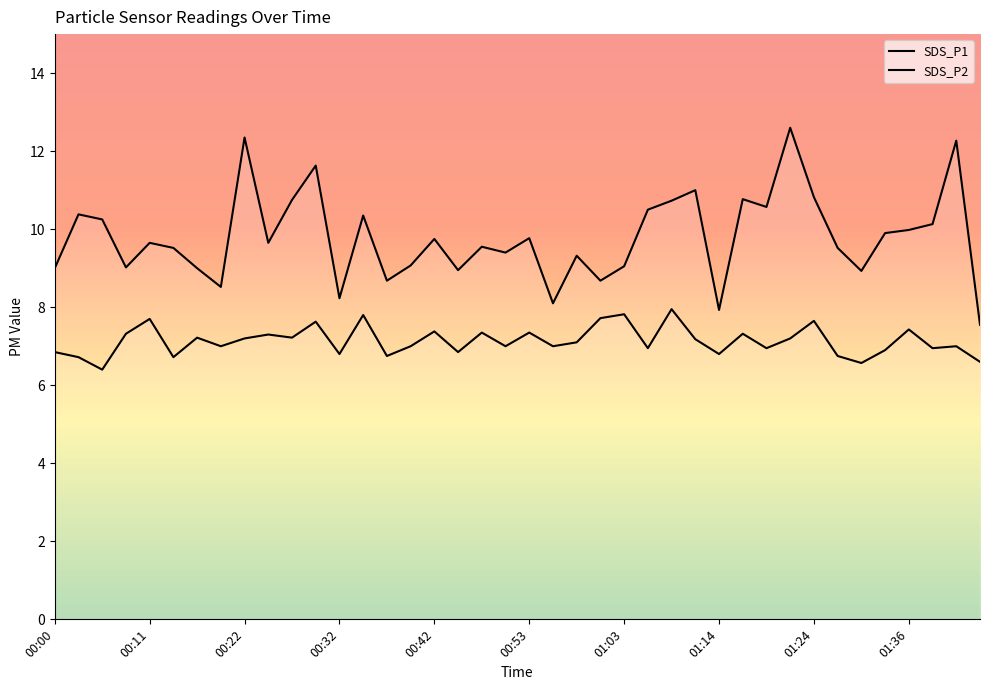

What is the lowest value of the SDS_P2 series?

6.4